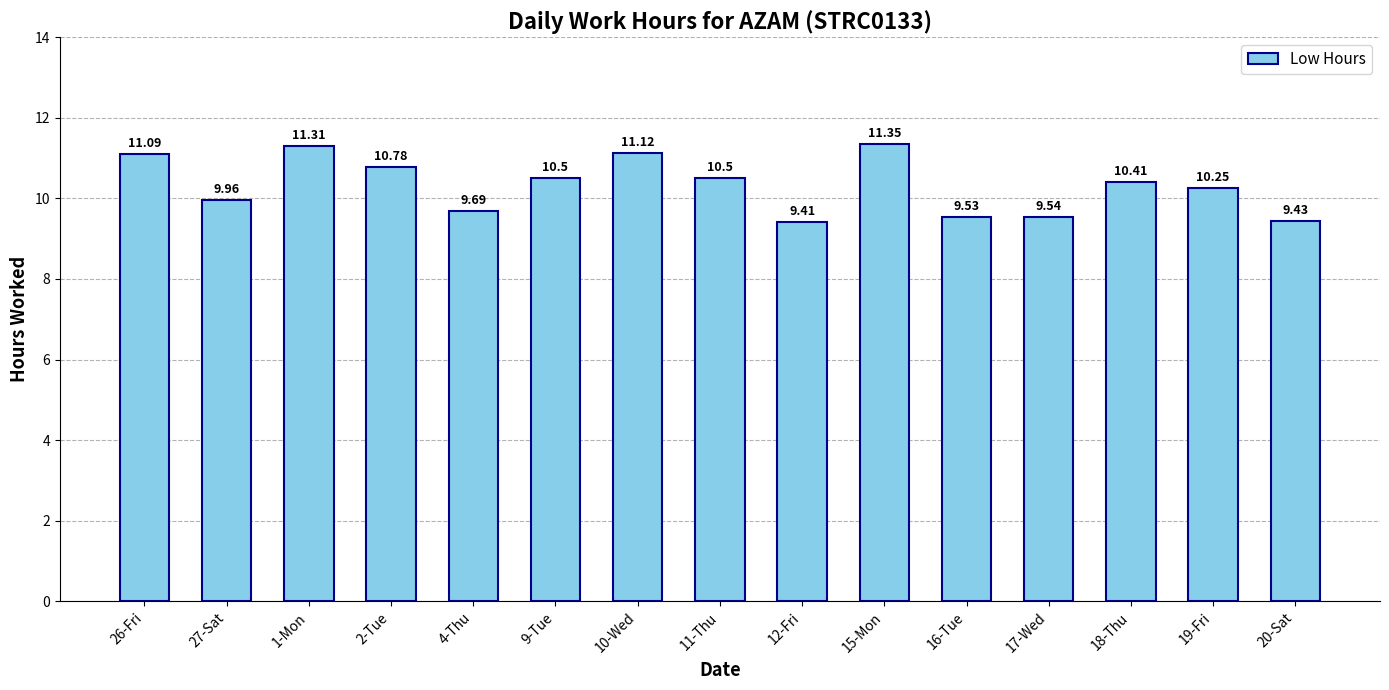

What is the sum of the values at 27-Sat and 17-Wed?

19.5